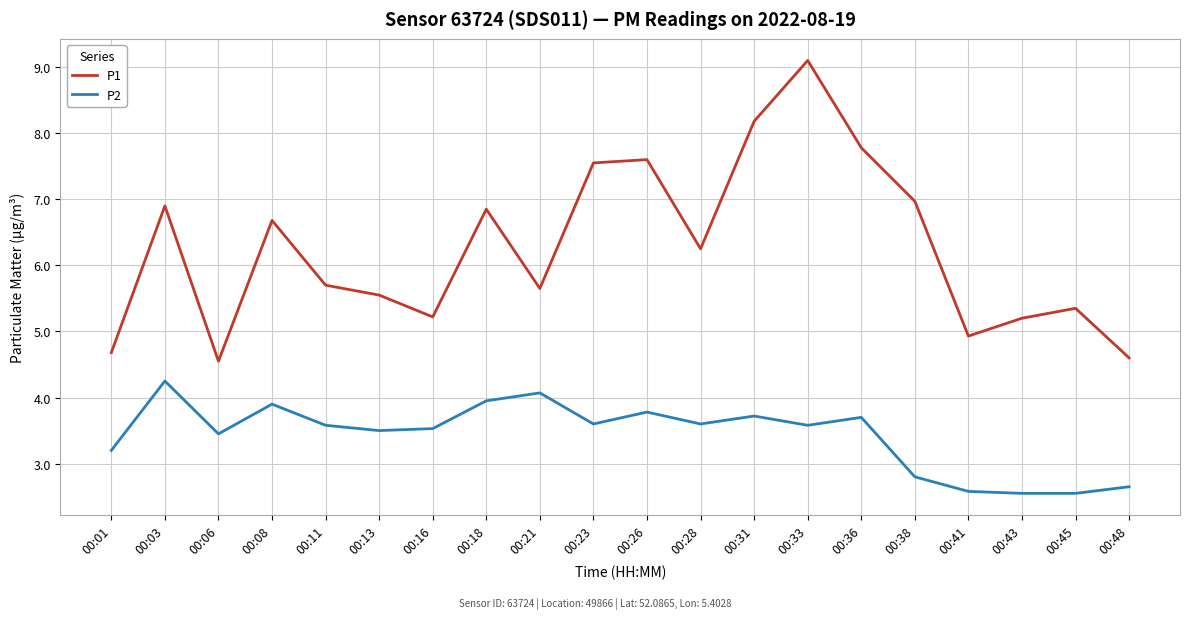

Is this an area chart (filled region under the line)?

No